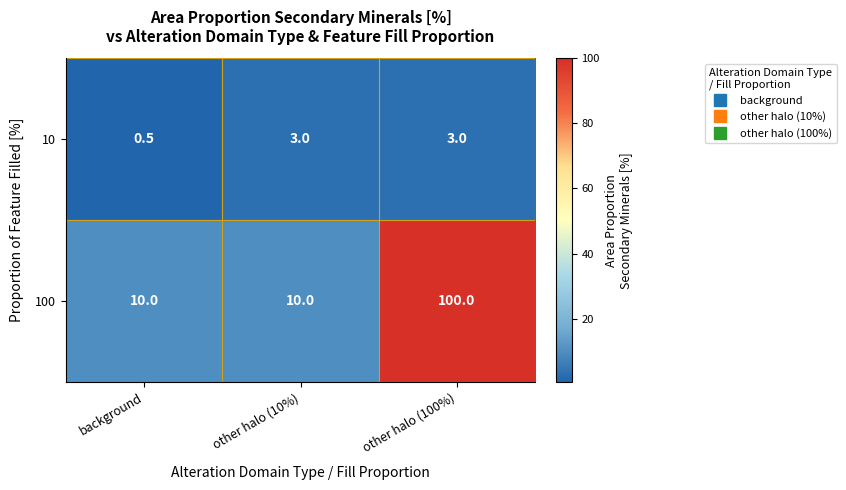

Which label corresponds to the smallest value in the chart?

background